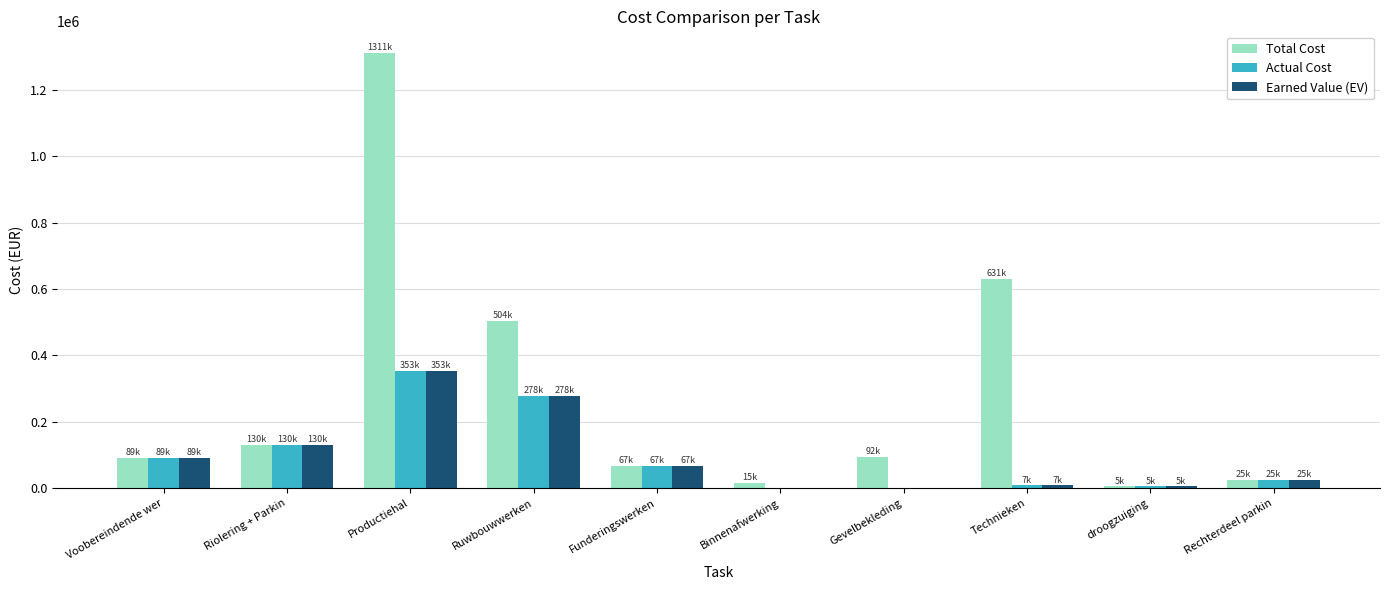

How many groups of bars are there?

10